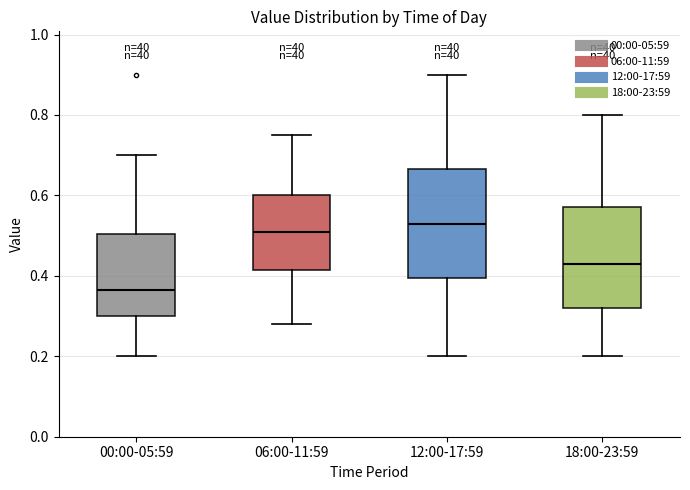

Where is the upper edge of the box for 18:00-23:59 on the y-axis? The values are not printed on the chart, so give them approximately, as read against the axis.

0.58